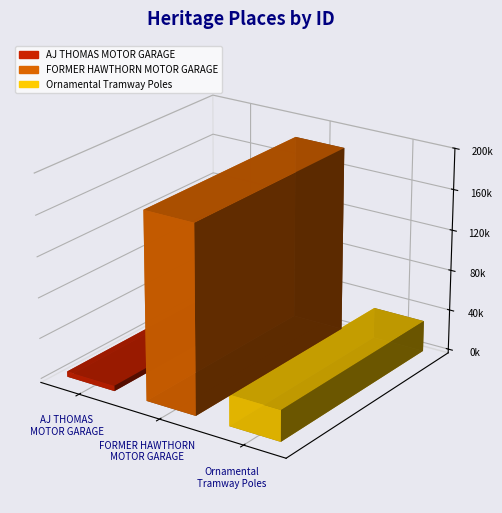

Does the chart contain stacked bars?

No